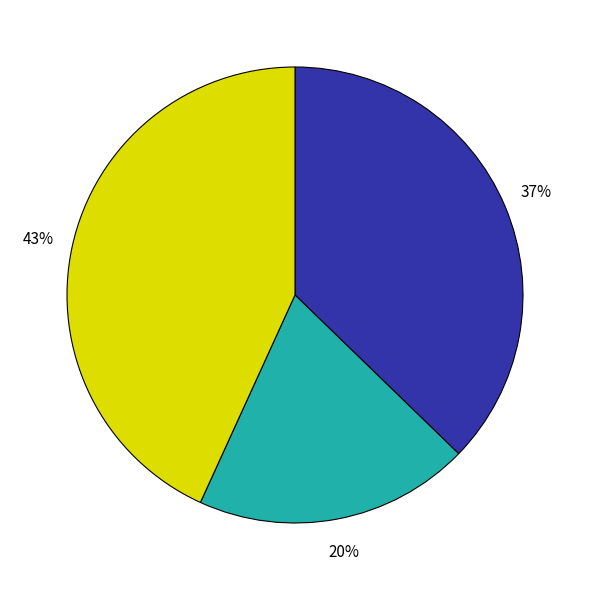

Does any single category account for the majority?

No